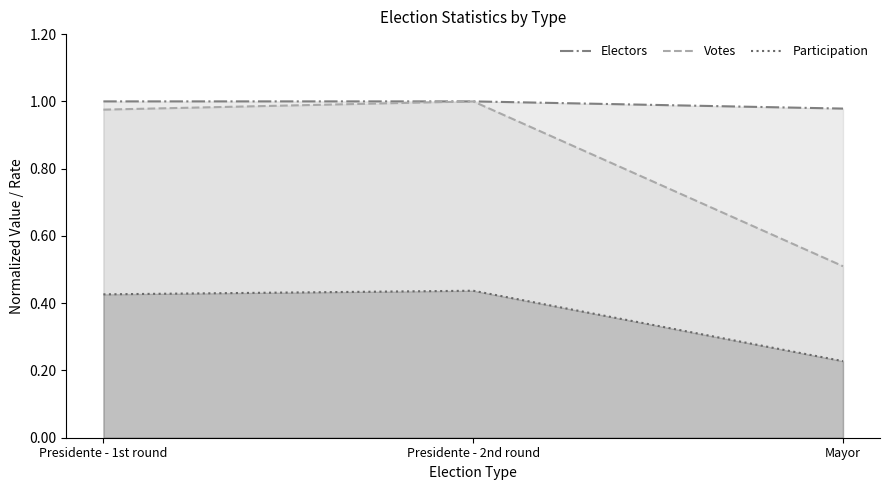

At Presidente - 1st round, list the series in order from largest to smallest.

Electors, Votes, Participation